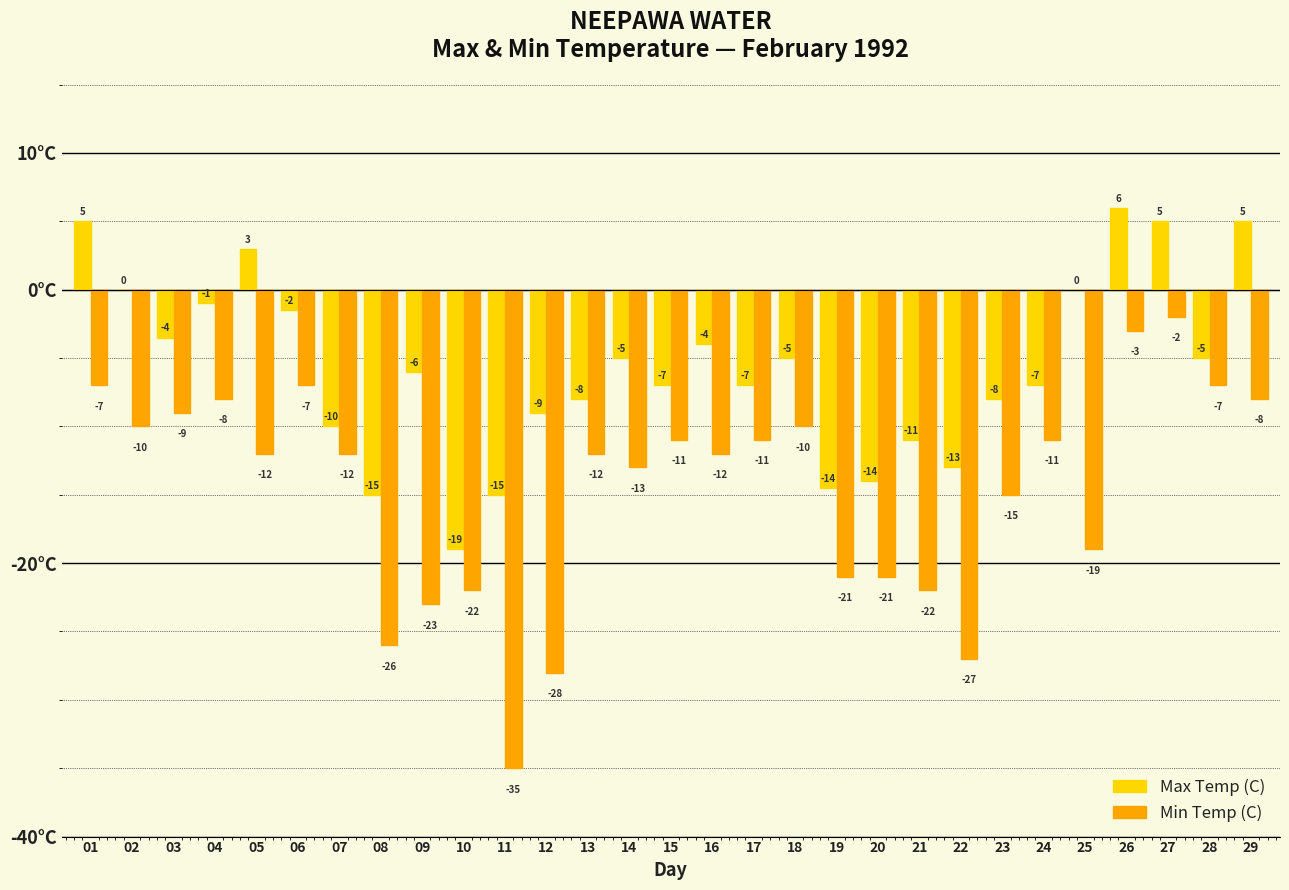

At which label is Min Temp (C) closest to -18?

25